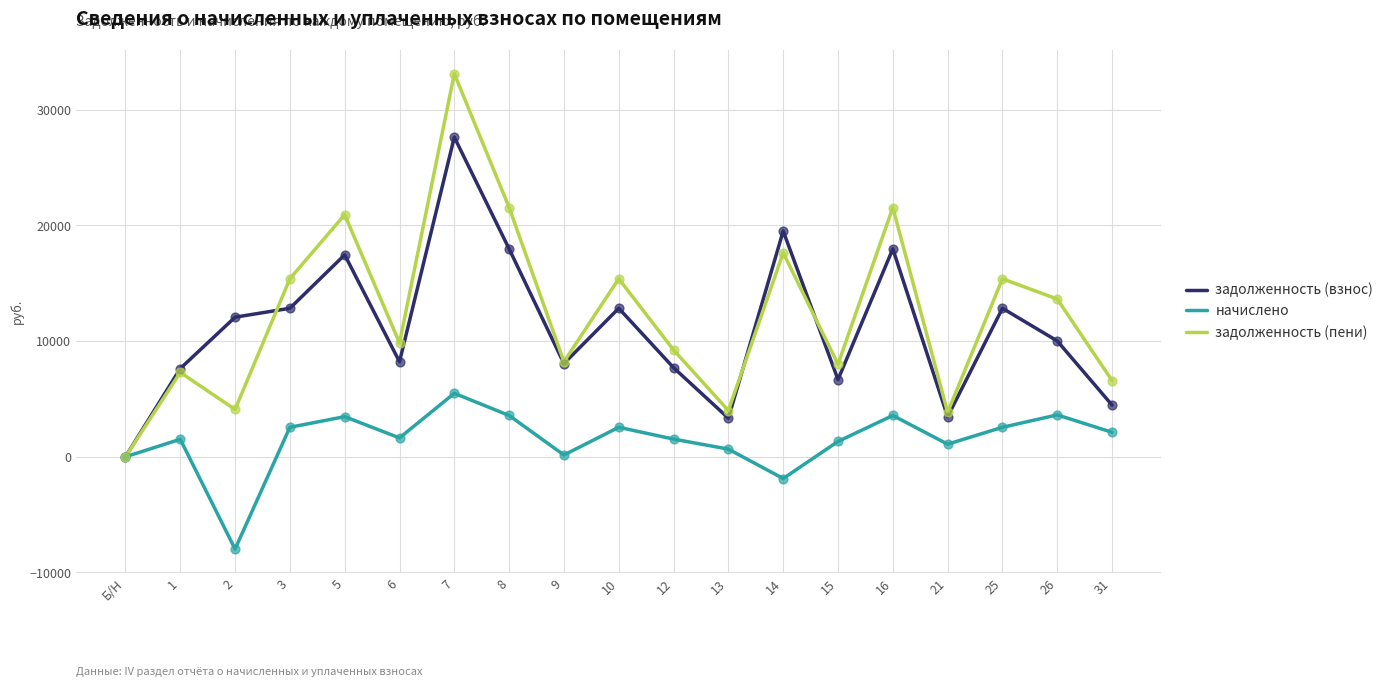

Is the value of задолженность (взнос) at 25 greater than the value of начислено at 31?

Yes